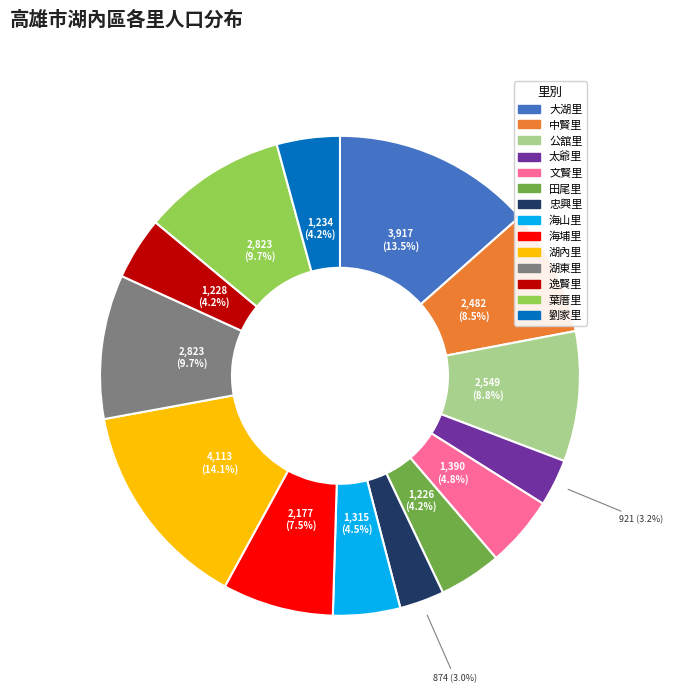

To the nearest percent, what is the difference between the largest and smallest slice percentages?

11%